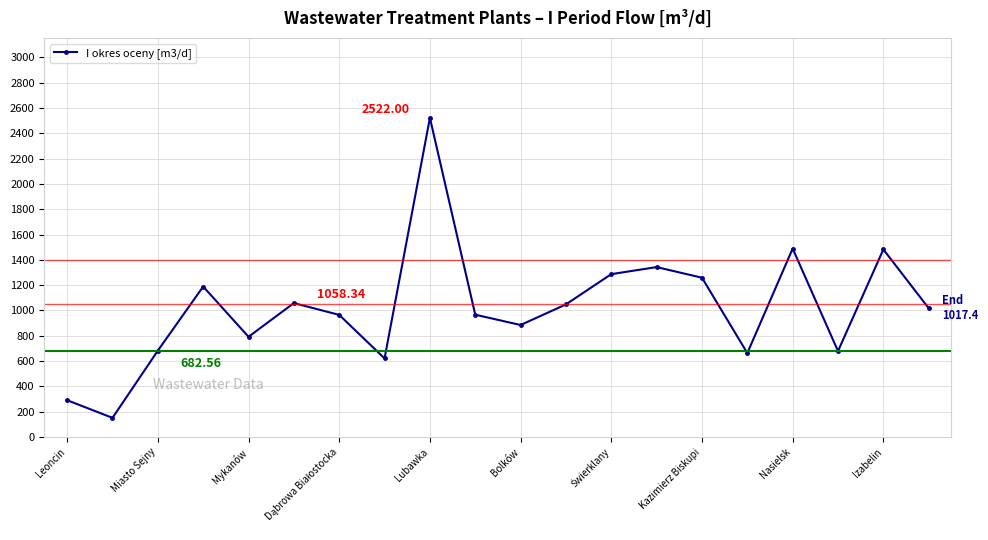

True or false: the data has more than 0 interior local peaks.

True